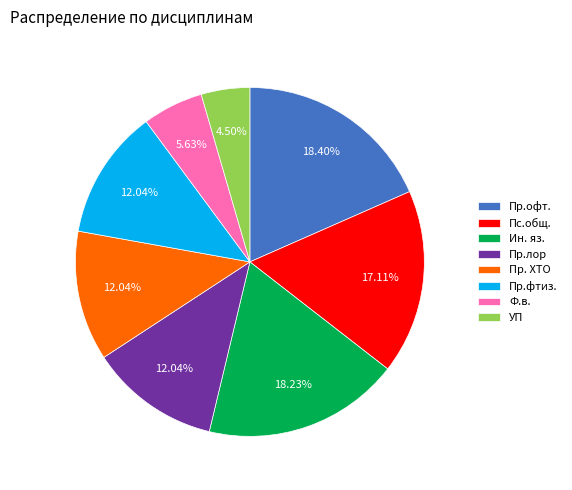

Does any single category account for the majority?

No